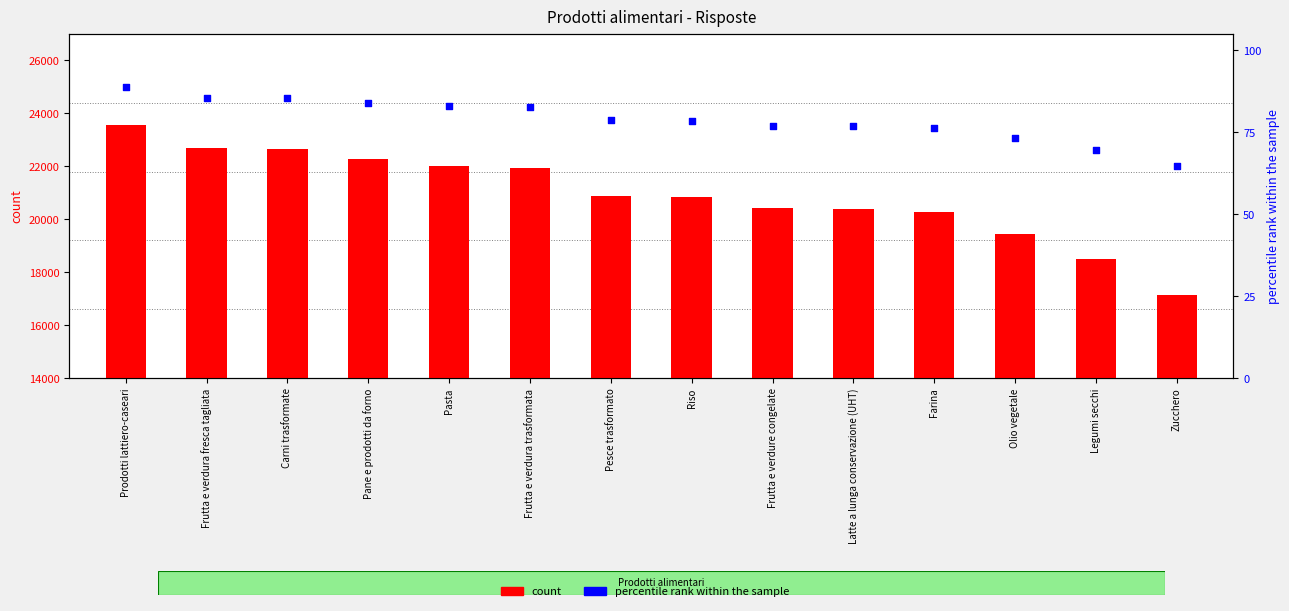

At how many categories does at least one series exceed 21019?

6